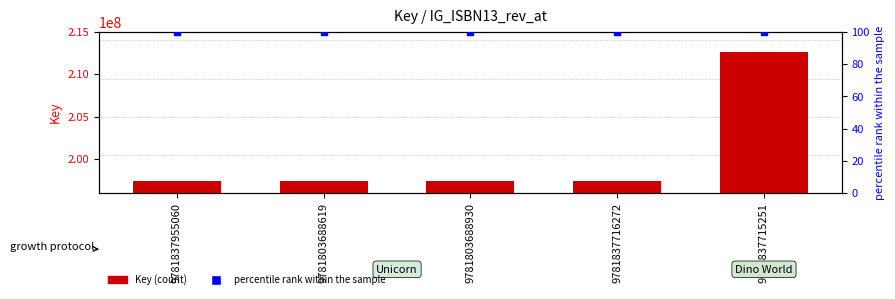

At how many categories does at least one series exceed 59110605?

5